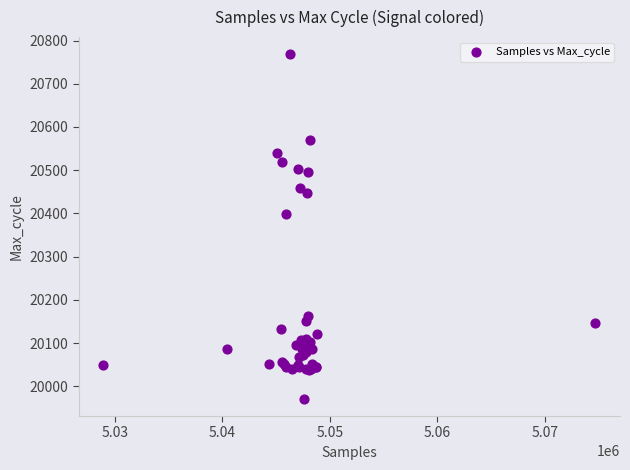

What Y value in the scatter plot is closest to 20369?

20398